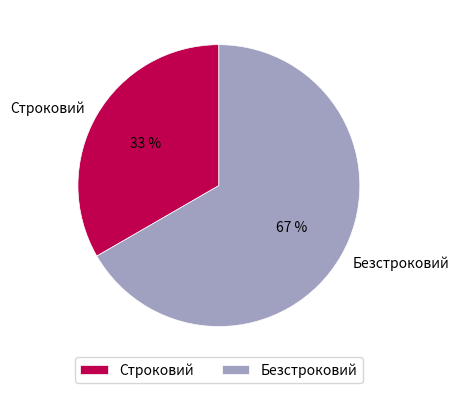

What percentage is the Строковий slice, to the nearest percent?

33%